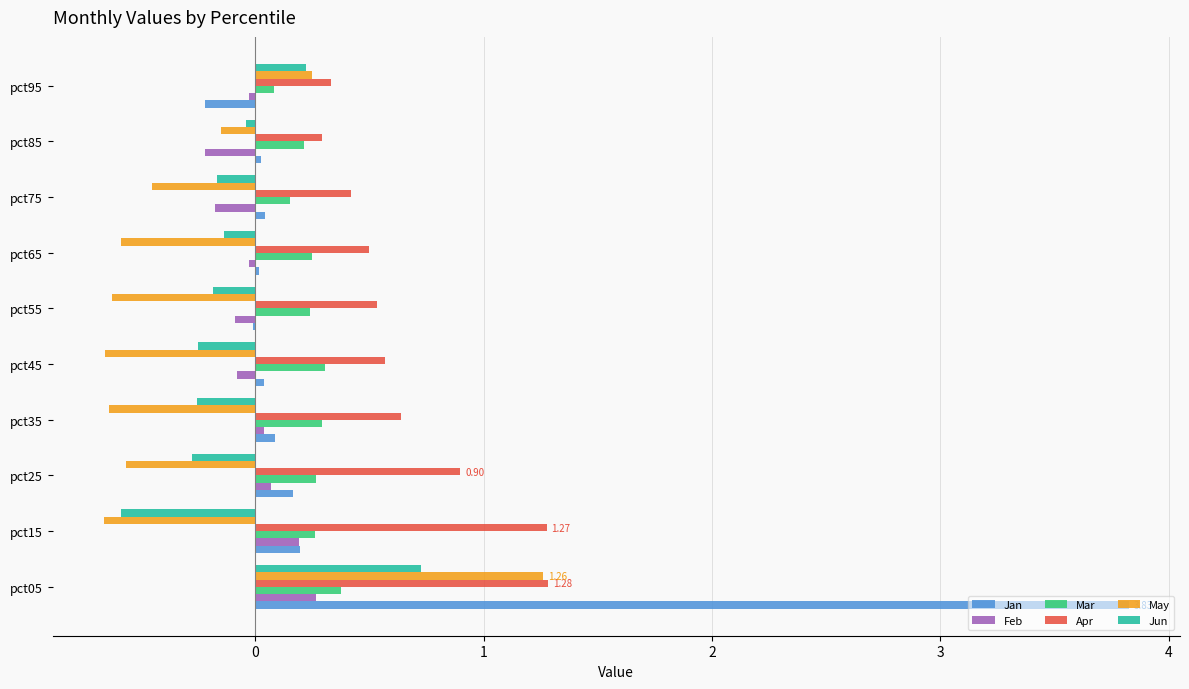

What are all the series names shown in the legend?

Jan, Feb, Mar, Apr, May, Jun